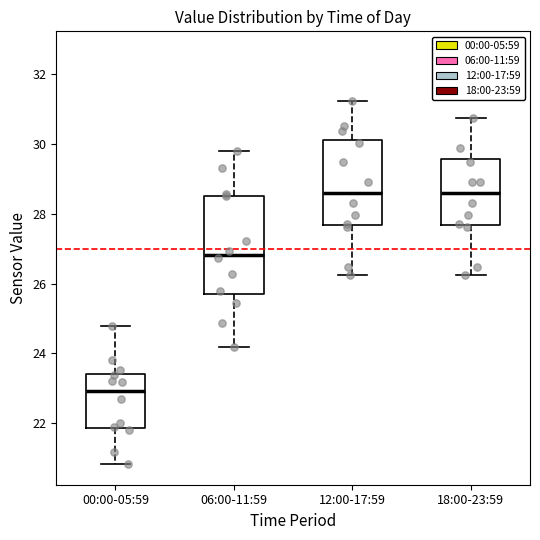

Reading left to right, read every box against the y-axis: the position of its median line, the range the box covers, and the ends of its whiskers. The values are not printed on the chart, so give them approximately, as read against the axis.

00:00-05:59: median 23.0, box 21.8 to 23.4, whiskers 20.8 to 24.8
06:00-11:59: median 26.8, box 25.8 to 28.6, whiskers 24.2 to 29.8
12:00-17:59: median 28.6, box 27.6 to 30.2, whiskers 26.2 to 31.2
18:00-23:59: median 28.6, box 27.6 to 29.6, whiskers 26.2 to 30.8